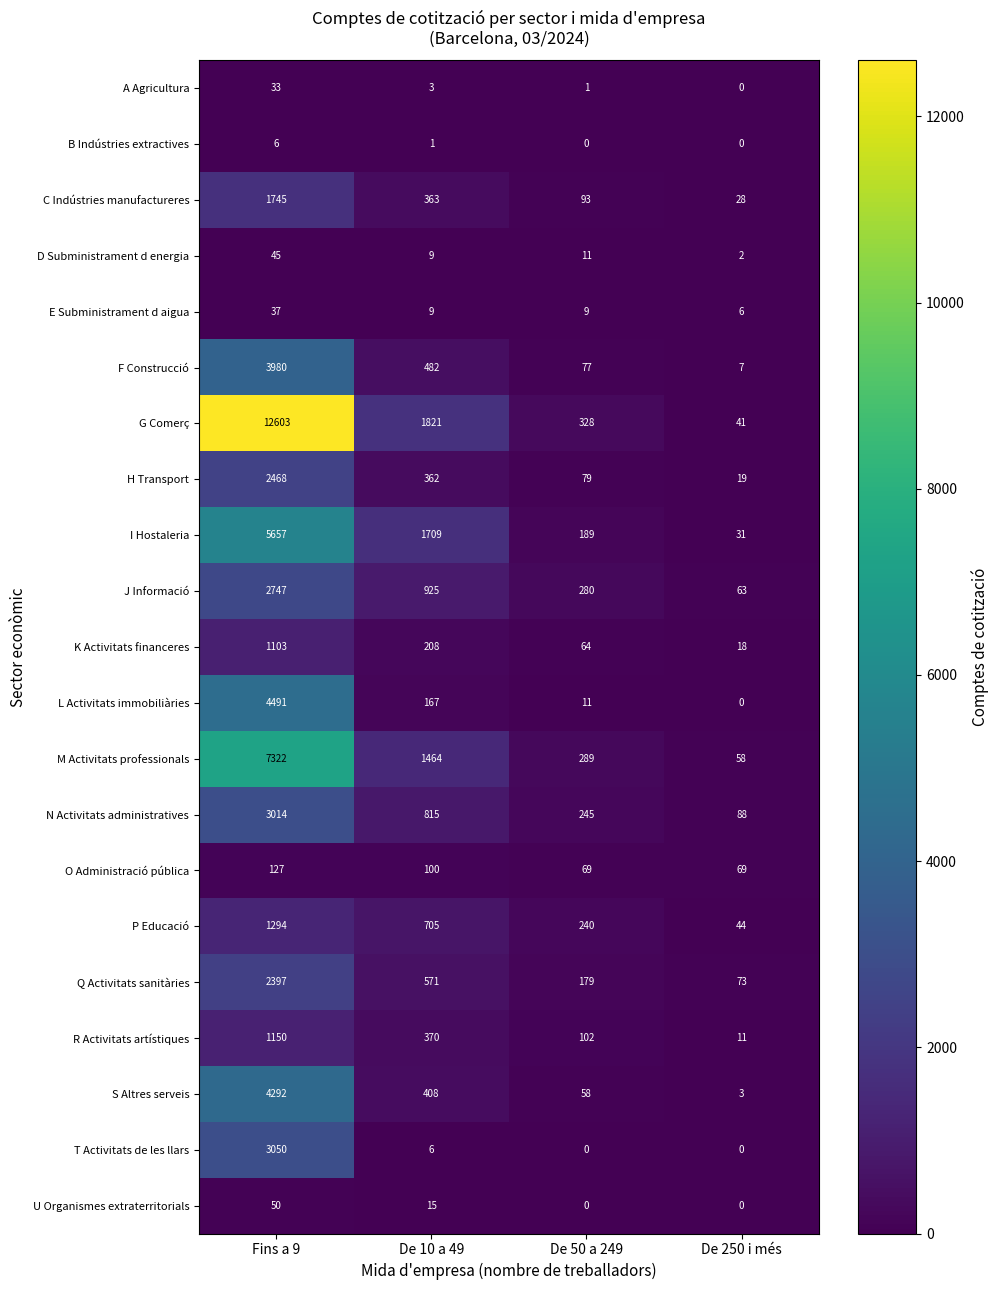

What is the sum of all T Activitats de les llars values?

3056